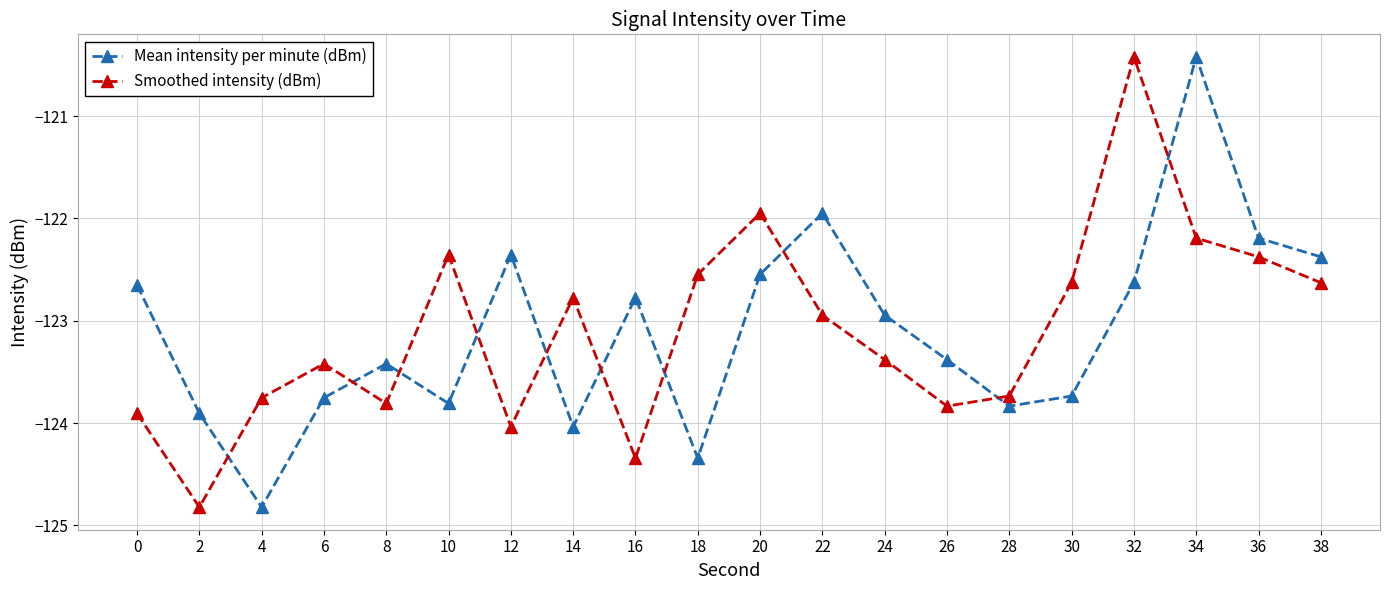

At 14, list the series in order from largest to smallest.

Smoothed intensity (dBm), Mean intensity per minute (dBm)